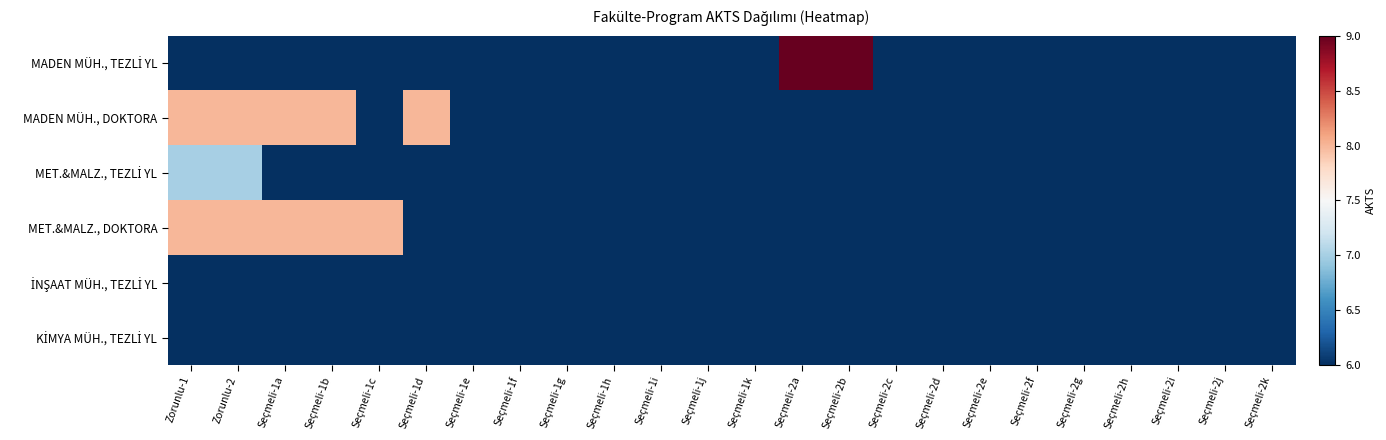

Which has a higher value, Seçmeli-2h or Seçmeli-2f?

Seçmeli-2h